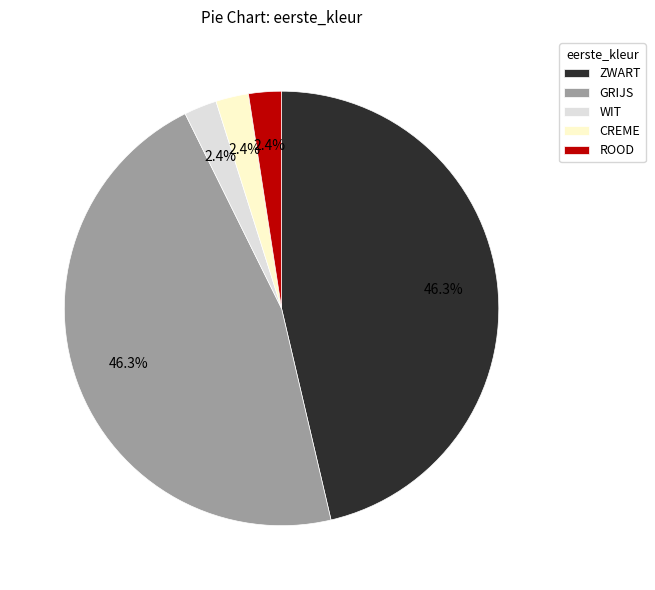

Between ROOD and ZWART, which is larger?

ZWART